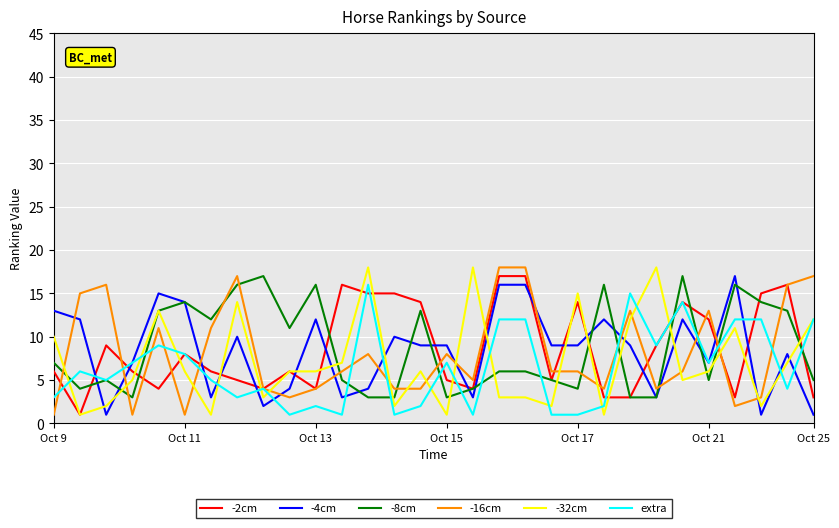

What is the maximum value for -16cm?

18